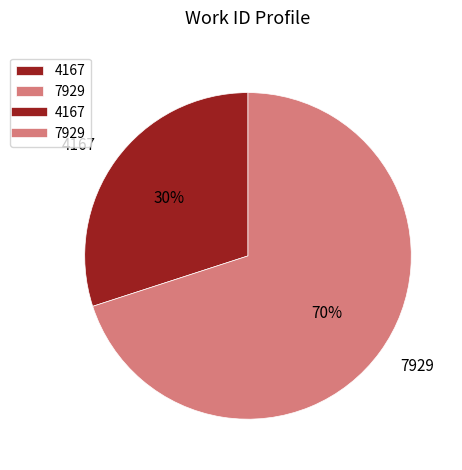

Which has a higher value, 7929 or 4167?

7929